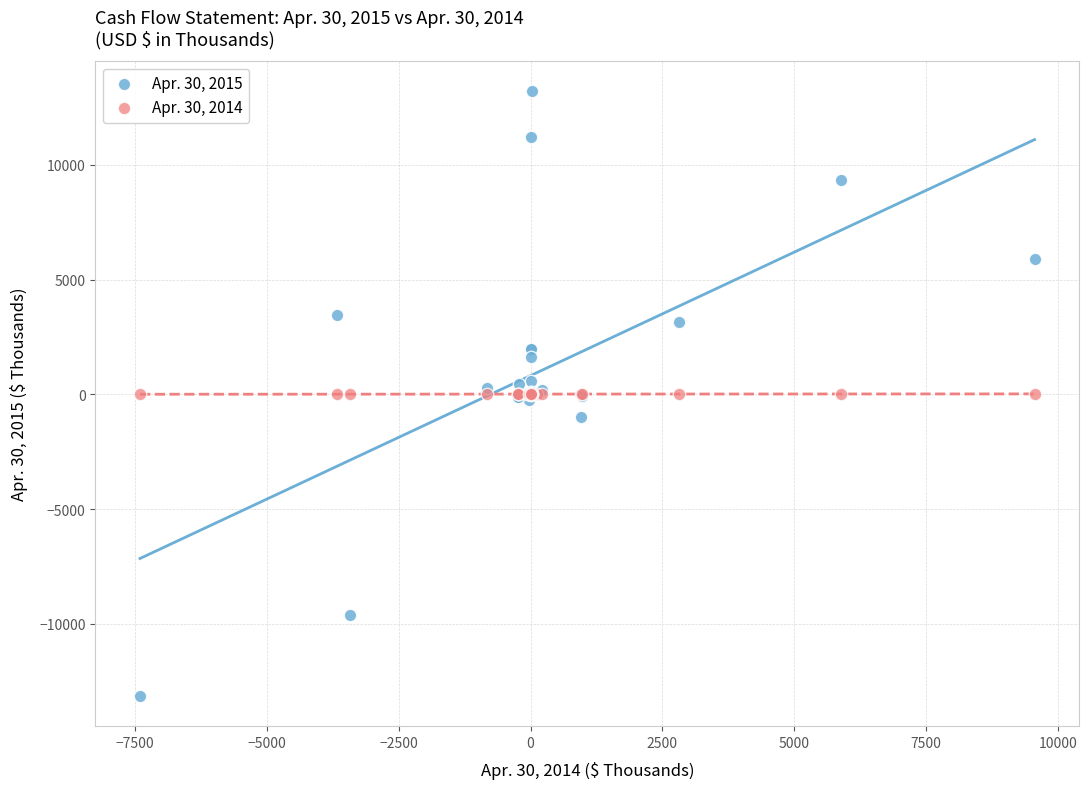

Which series contains the lowest Y value?

Apr. 30, 2015